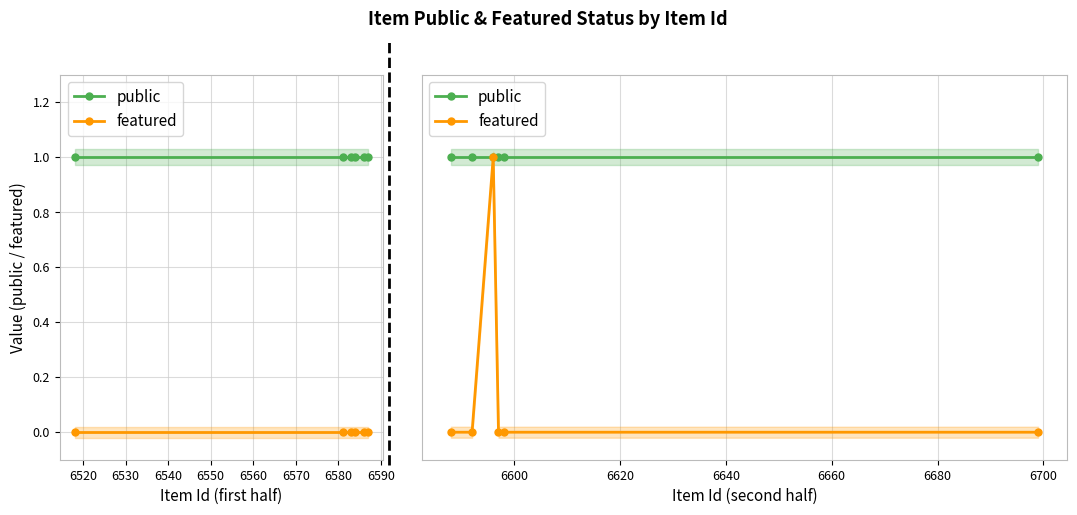

True or false: public has more than 0 points higher than both neighbors.

False